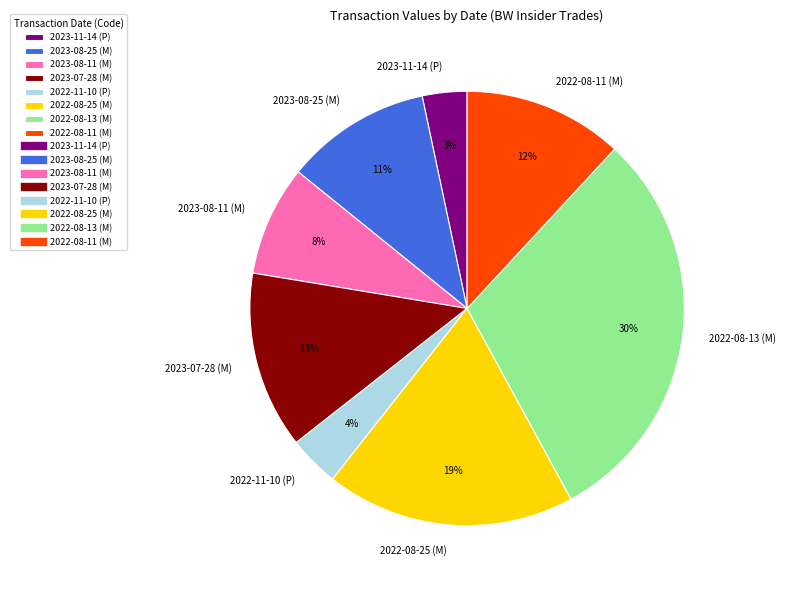

Which slice is the largest?

2022-08-13 (M)